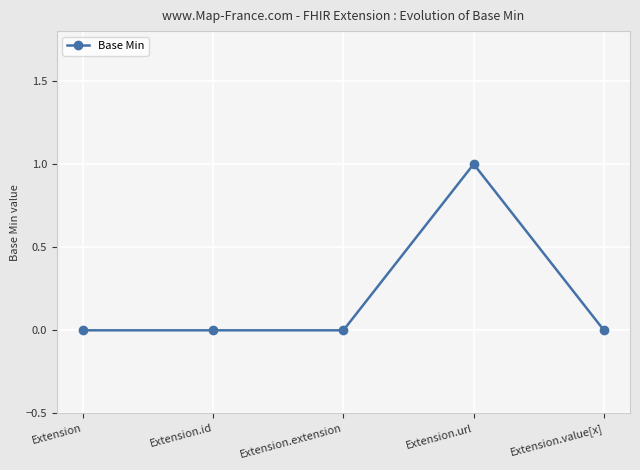

The chart shows a value of 1 at Extension.id. True or false?

False